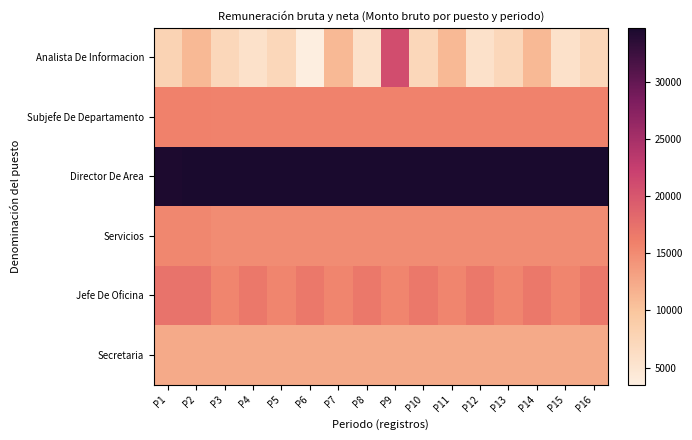

How many categories are shown in the chart?

16